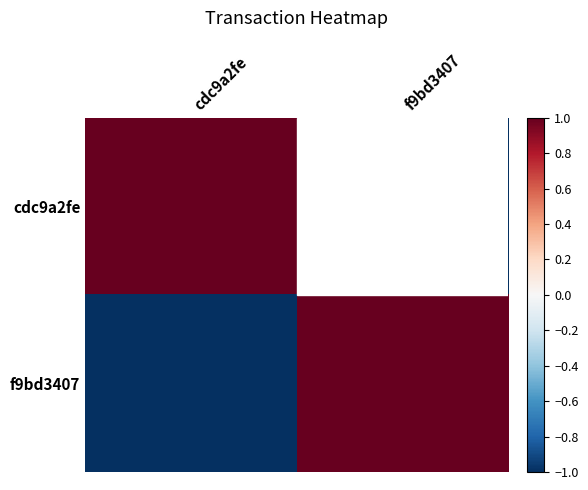

What is the difference between the maximum and minimum values in the f9bd3407 series?

2